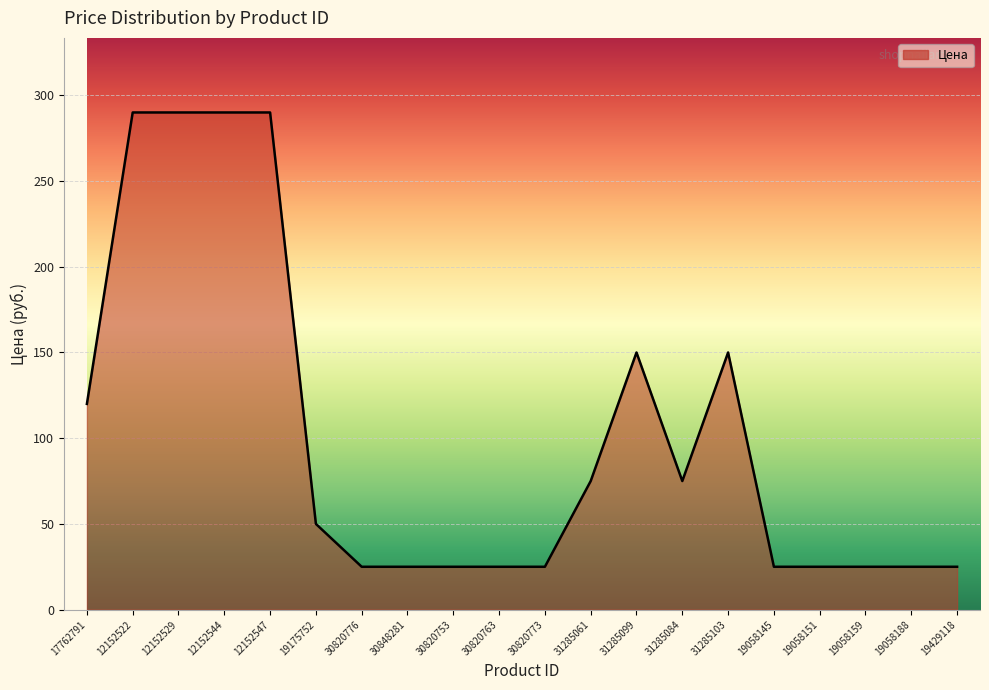

The chart shows a value of 25 at 30848281. True or false?

True